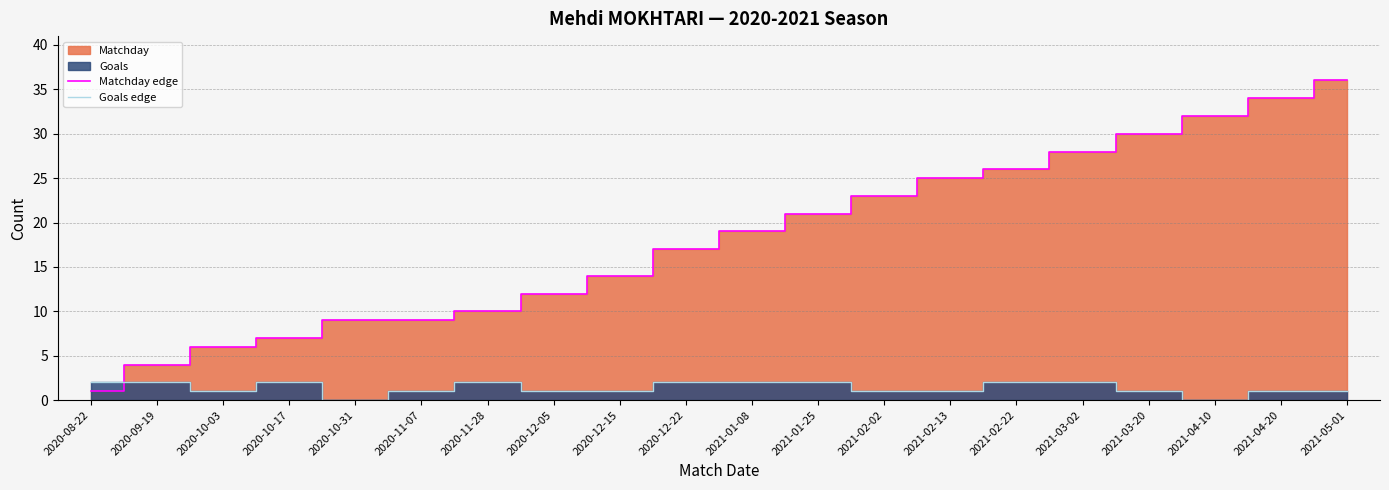

Where is Matchday edge nearest to the value 18?

2020-12-22